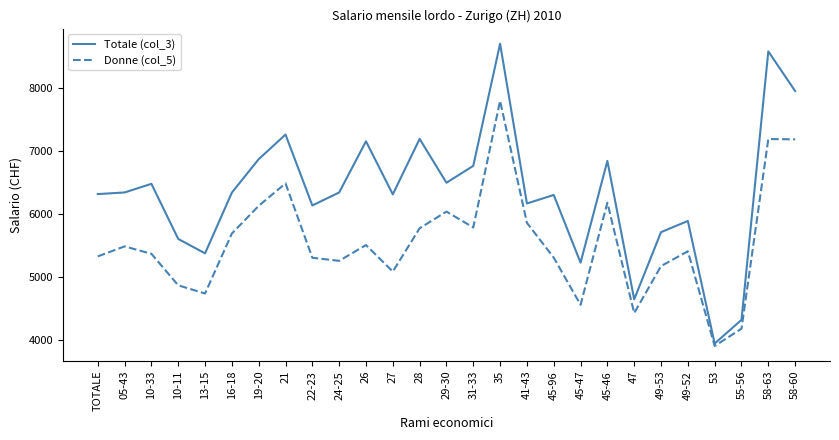

Rank the series by their average value, from highest to lowest.

Totale (col_3), Donne (col_5)